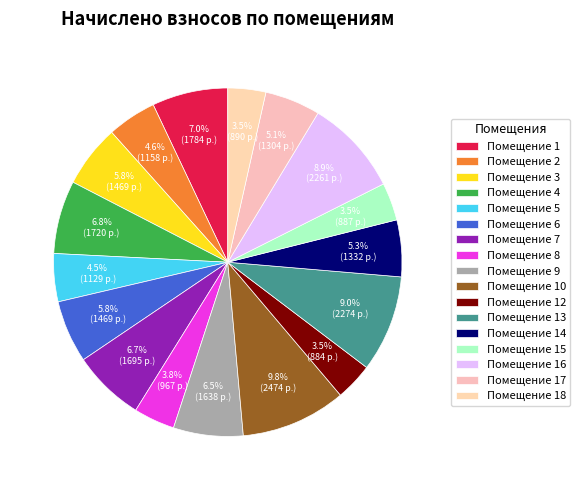

To the nearest percent, what is the average slice percentage?

6%